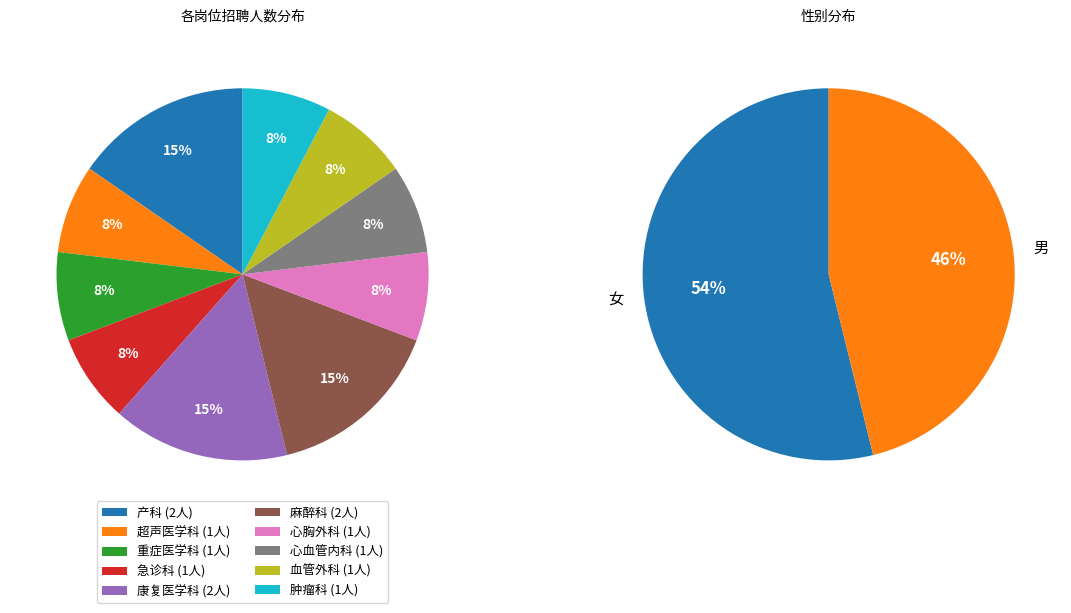

To the nearest percent, what is the combined percentage of 重症医学科 and 超声医学科?

15%